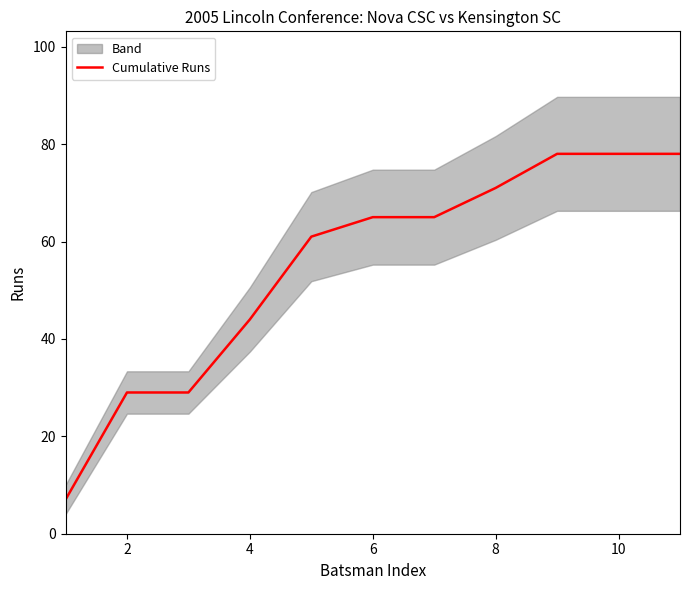

The Cumulative Runs series shows 65 at 6. True or false?

True